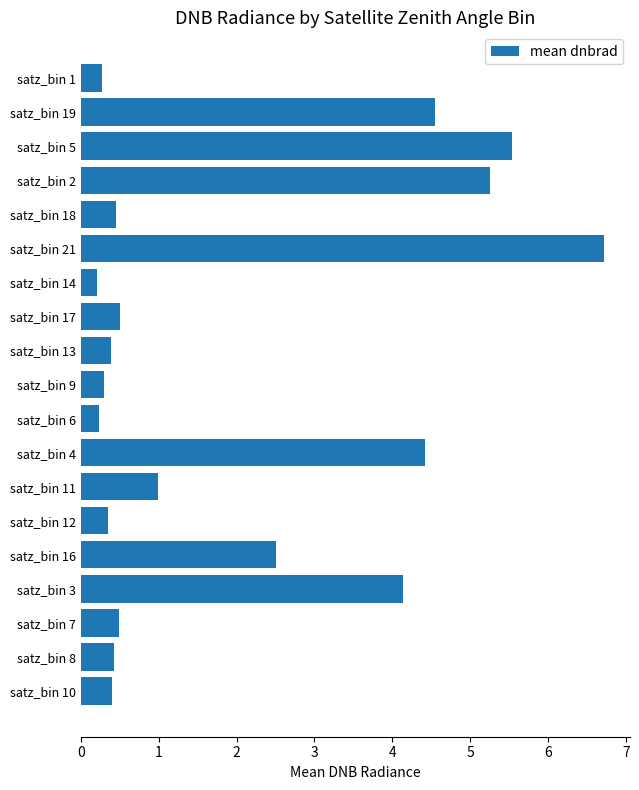

Reading bottom to top, transcribe all the data shown in this chart.

0.4	0.4	0.5	4.1	2.5	0.3	1.0	4.4	0.2	0.3	0.4	0.5	0.2	6.7	0.5	5.3	5.5	4.5	0.3